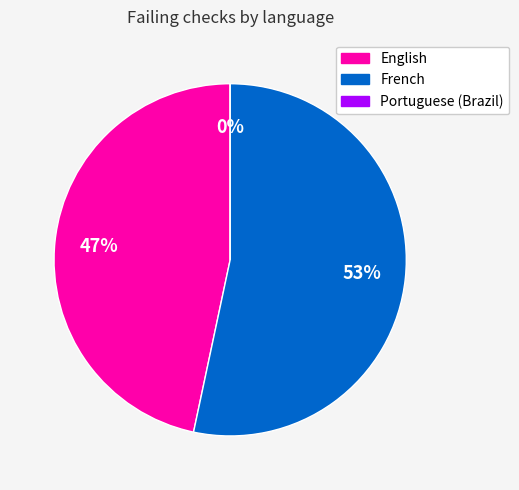

To the nearest percent, what is the difference between the largest and smallest slice percentages?

53%